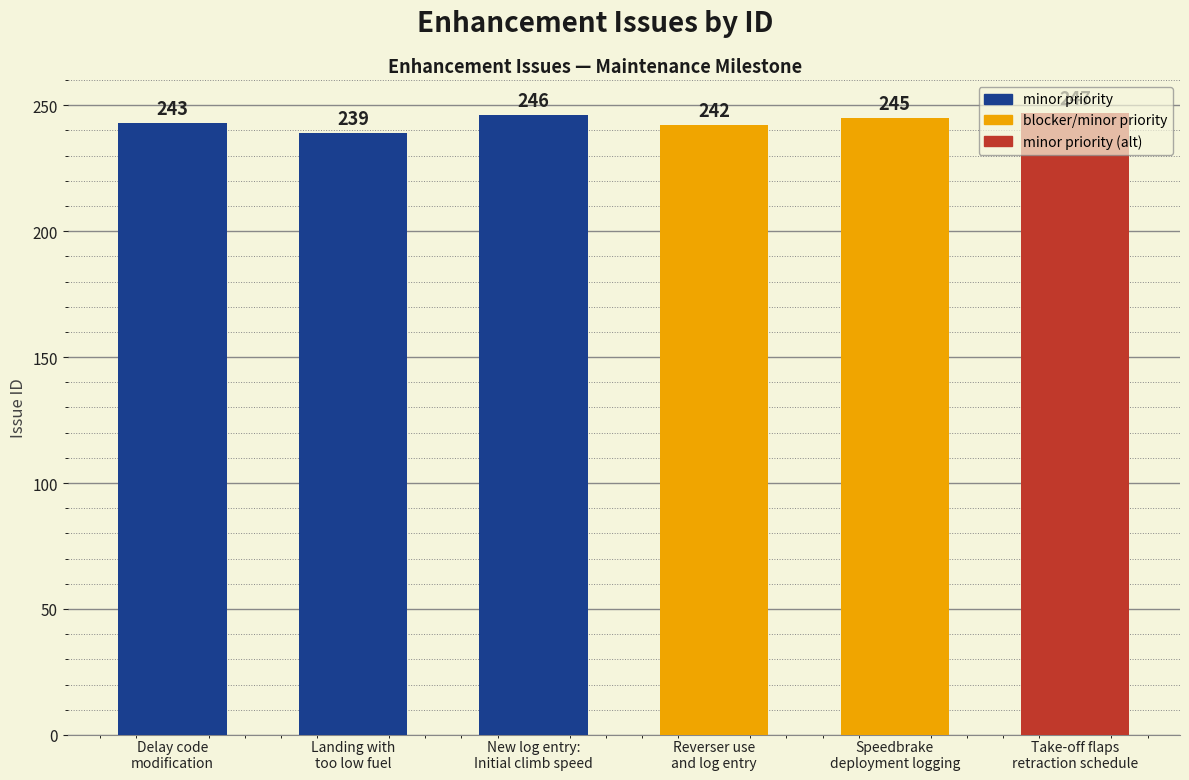

True or false: the data shows 242 at Reverser use
and log entry.

True